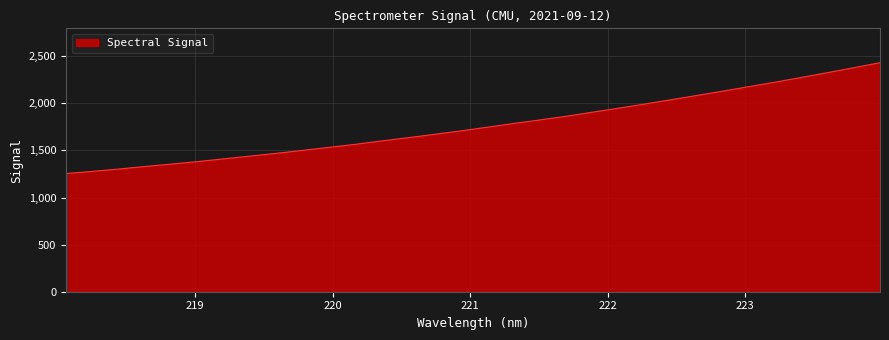

What is the difference between the maximum and minimum values?

1176.7